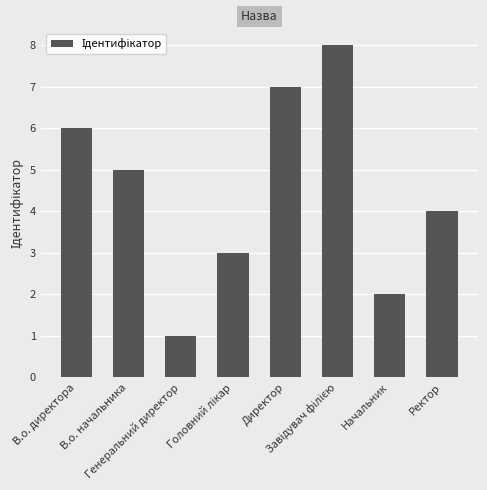

At which label does the data first exceed 5?

В.о. директора